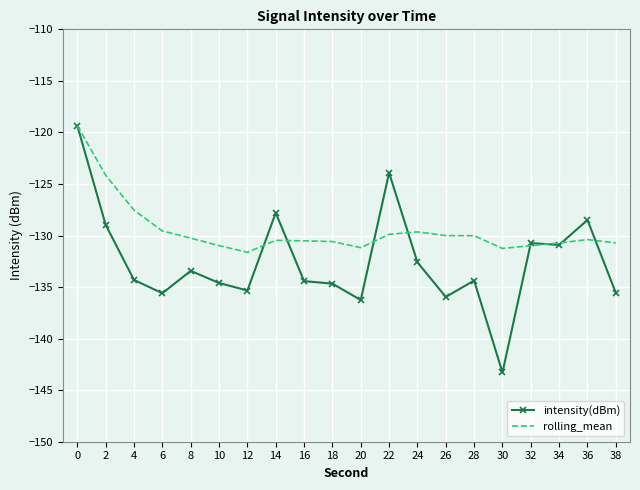

Where is the first local minimum for rolling_mean?

12